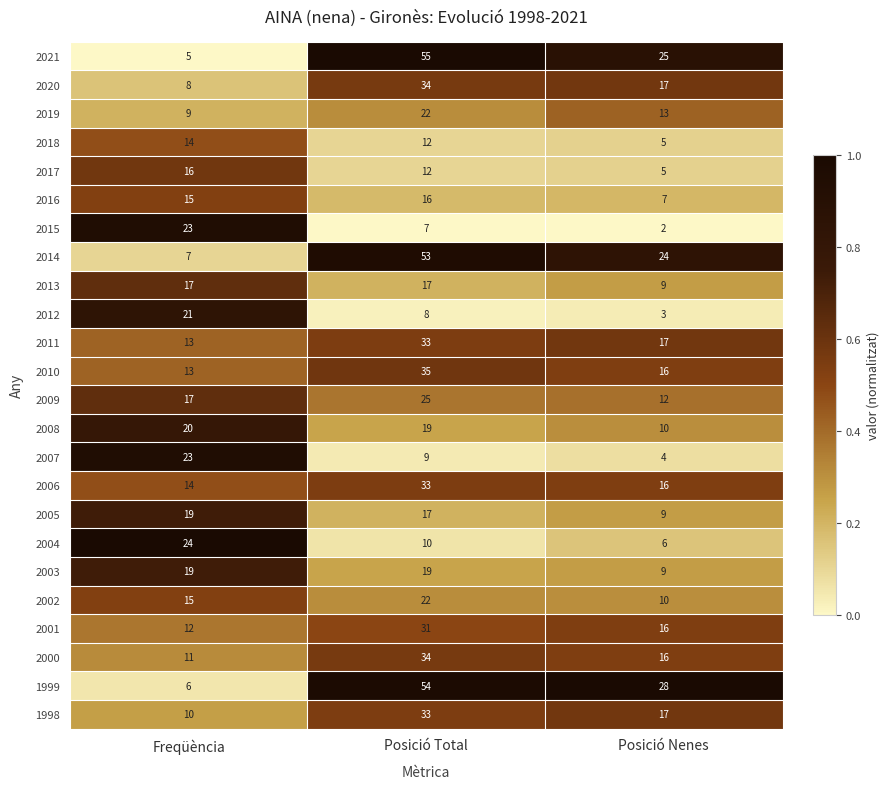

True or false: 2013 has a value of 28 at Freqüència.

False